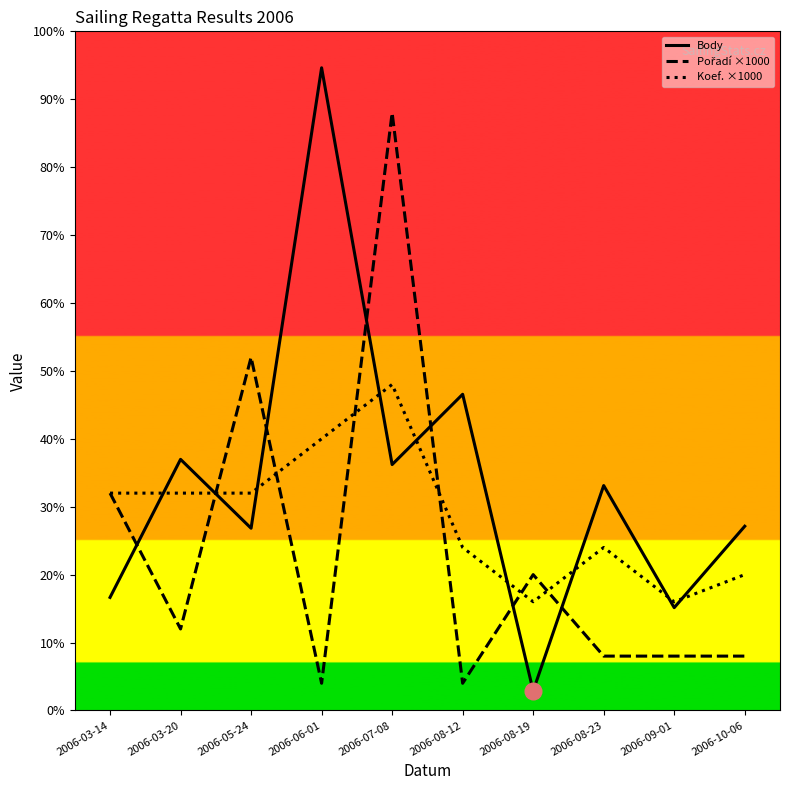

Is this an area chart (filled region under the line)?

No